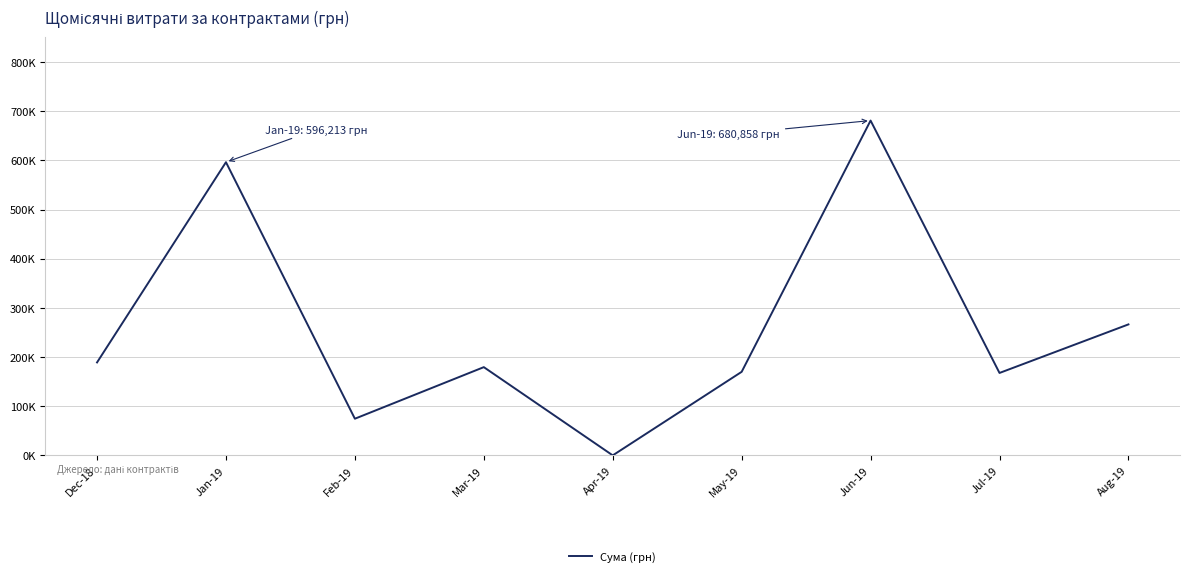

Rank the categories by value from highest to lowest.

Jun-19, Jan-19, Aug-19, Dec-18, Mar-19, May-19, Jul-19, Feb-19, Apr-19